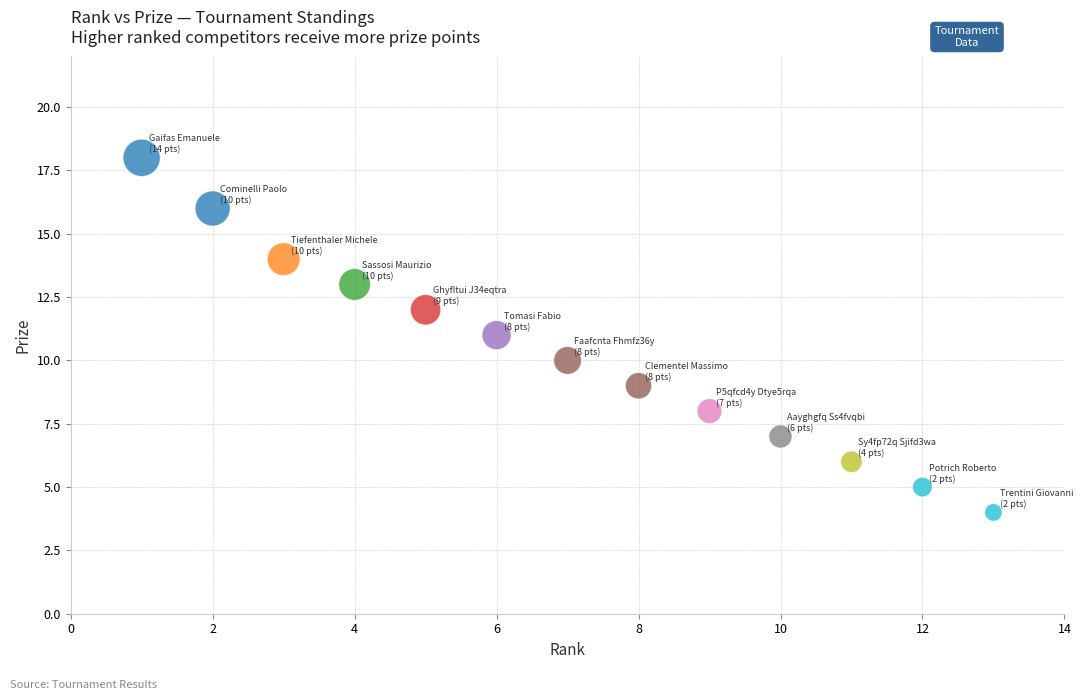

What is the range of X values (max minus min)?

12